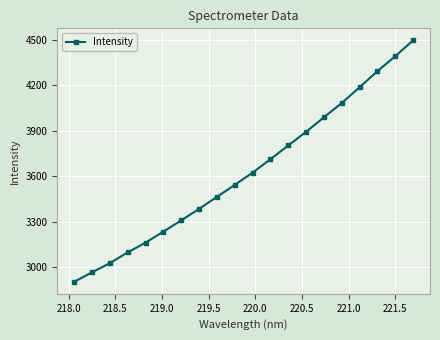

What is the value of the 12th point from the left?

3711.6